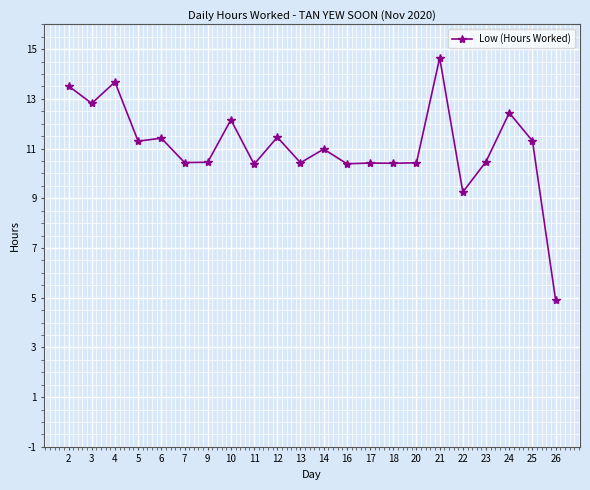

What is the greatest value displayed?

14.7